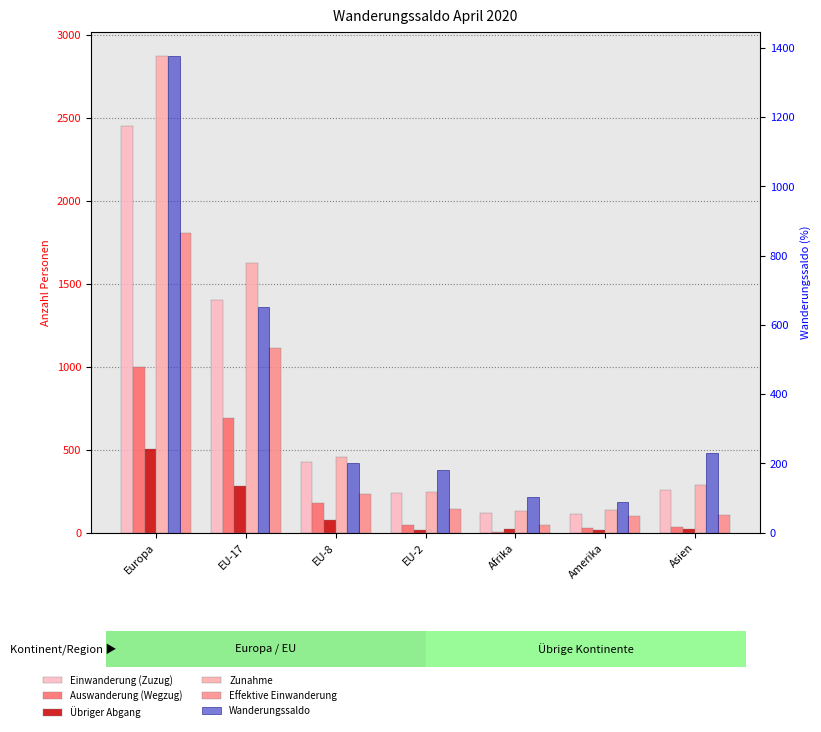

The value of Effektive Einwanderung at EU-2 is 142. True or false?

True